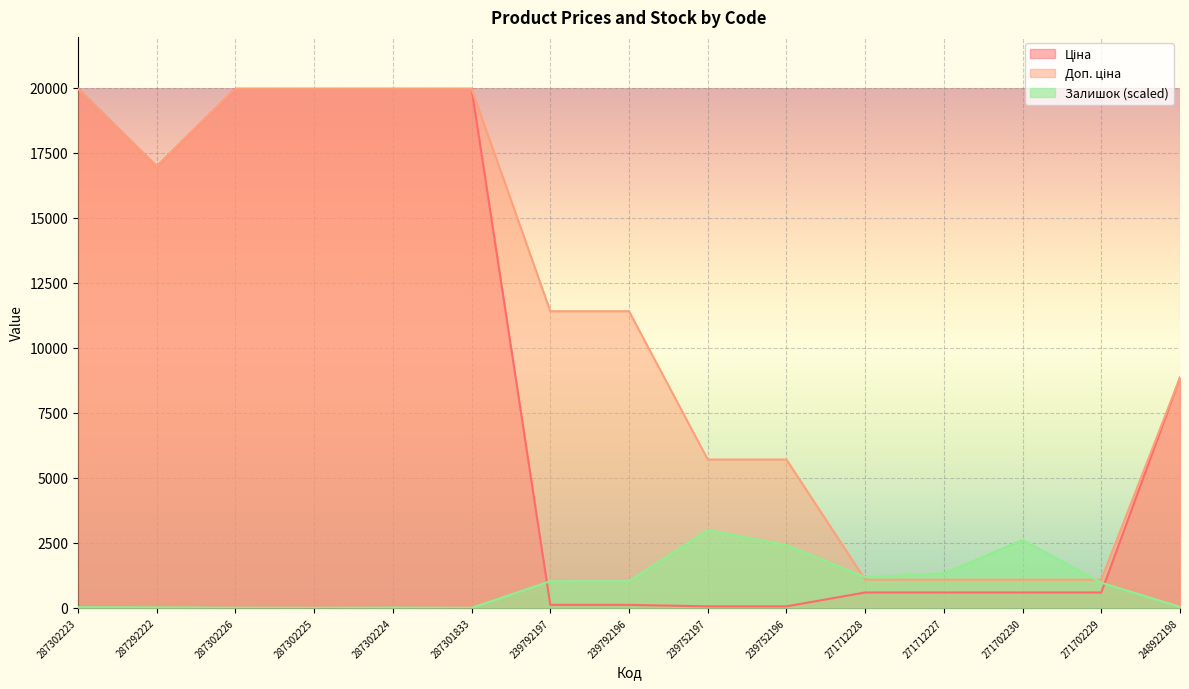

Where does the Ціна series first go above 589?

287302223